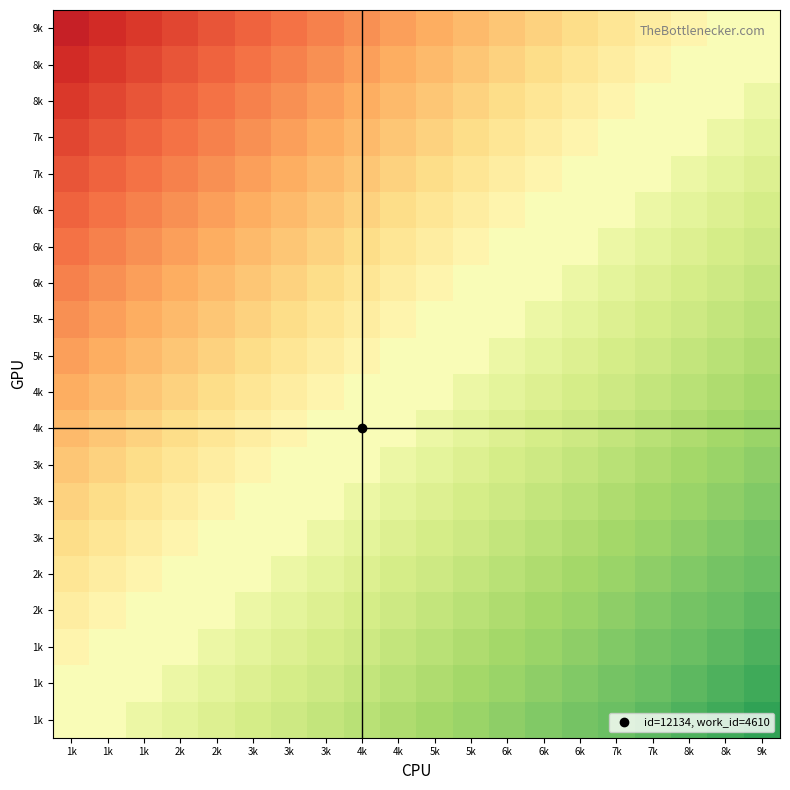

What is the difference between the highest and lowest values at 1k?

4000.0